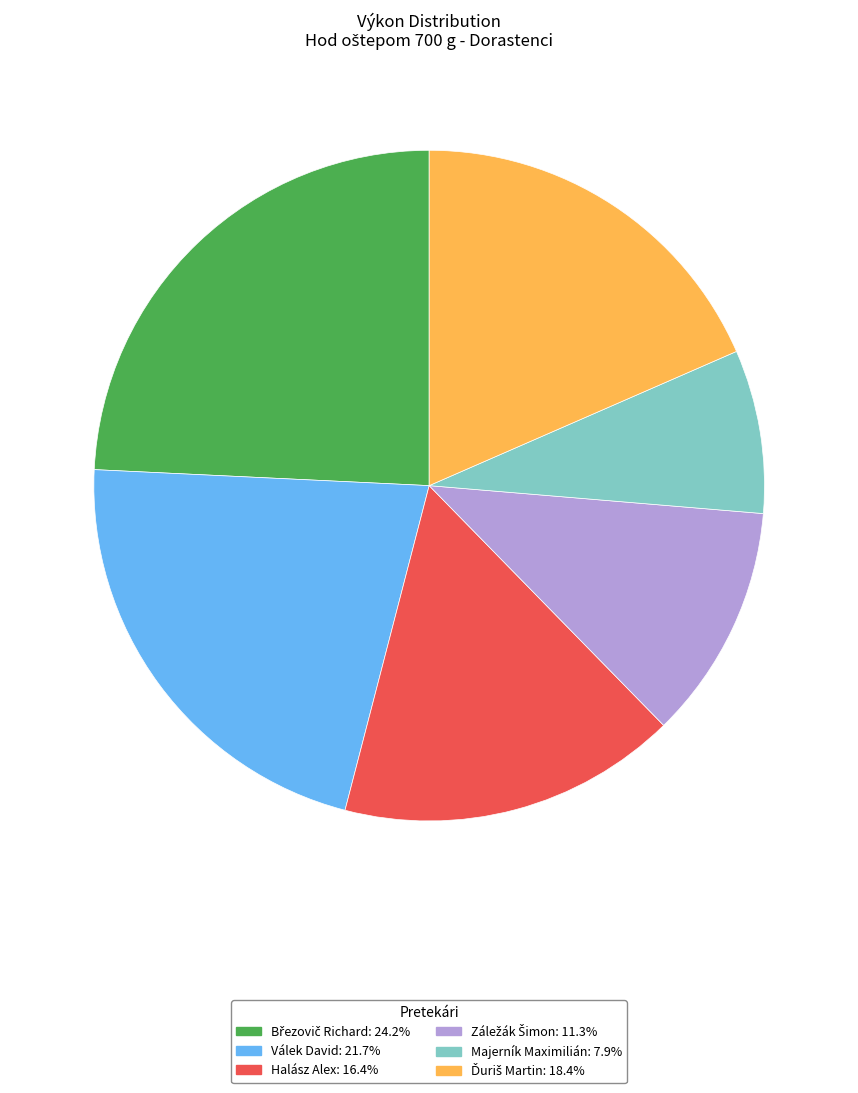

What is the smallest slice in the pie chart?

Majerník Maximilián